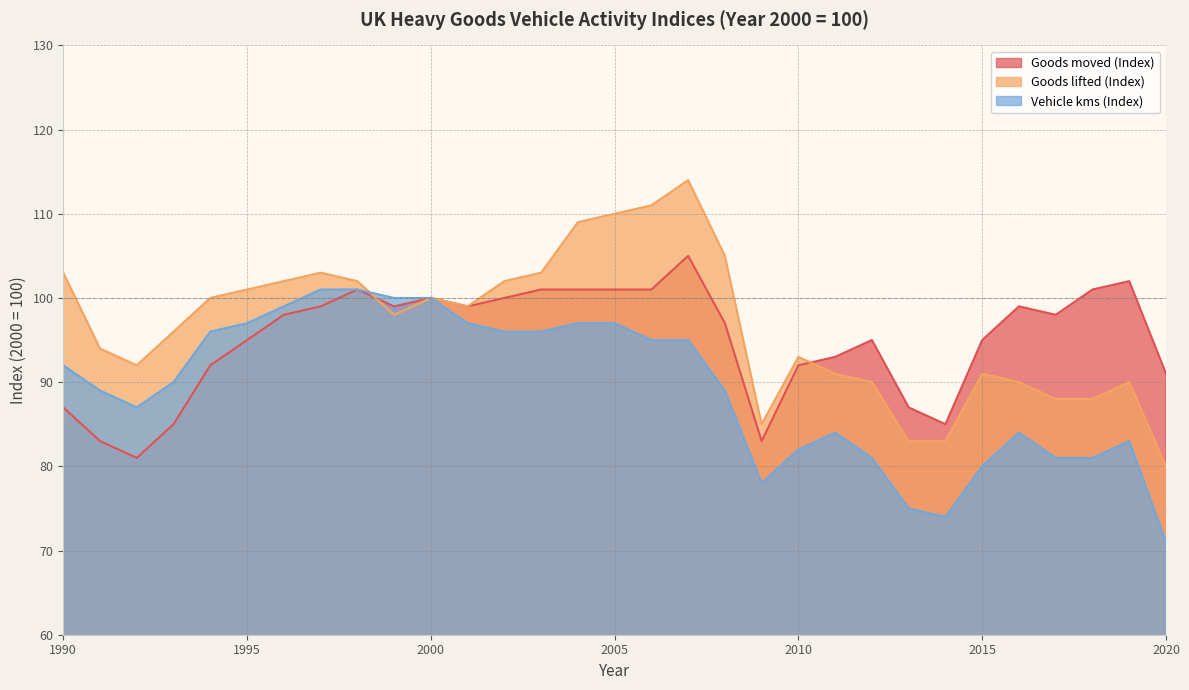

Where do Goods lifted (Index) and Goods moved (Index) first cross each other?

1998 and 1999